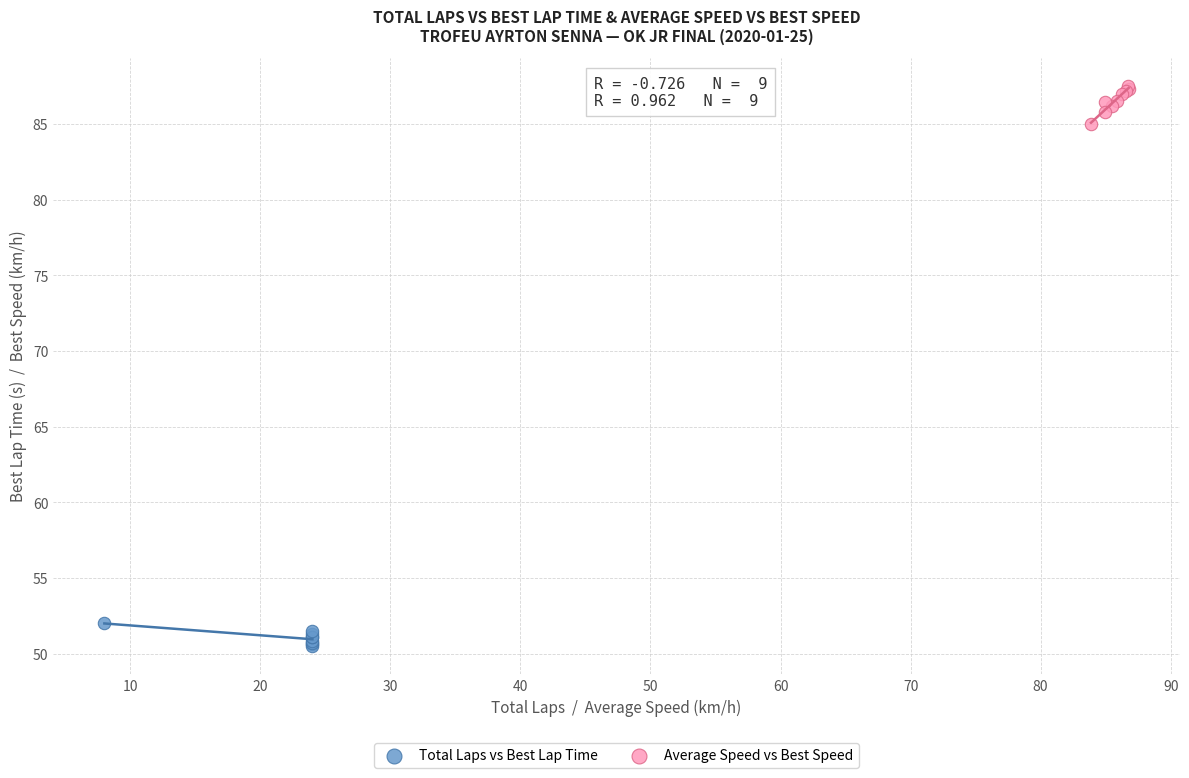

Which series contains the lowest Y value?

Total Laps vs Best Lap Time